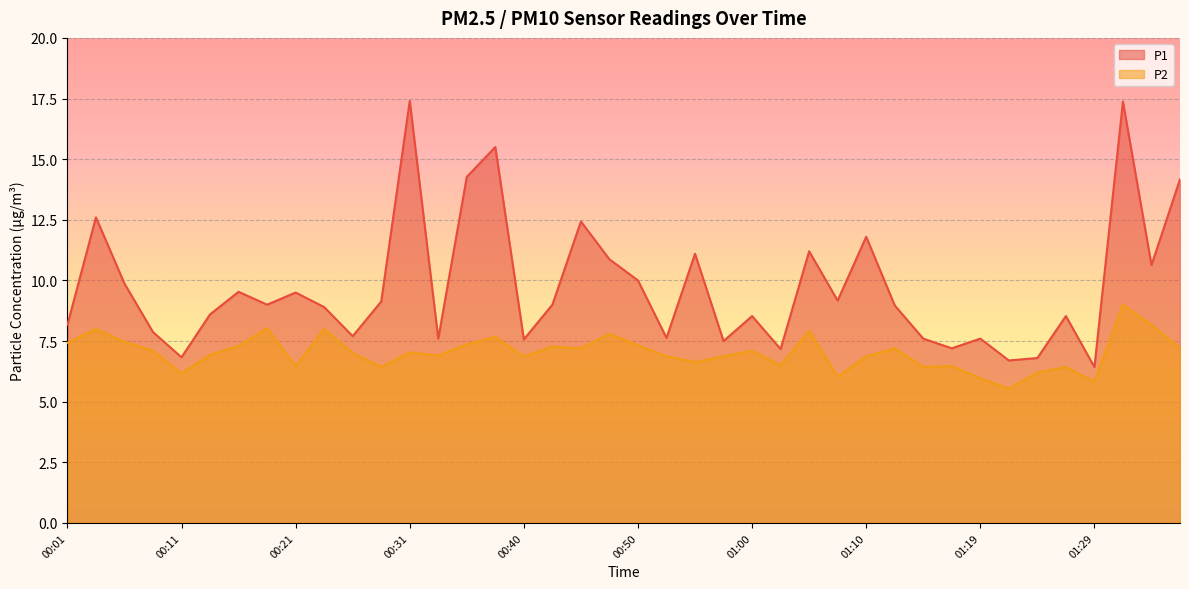

What is the value of the P2 point at the 3rd from the left?

7.5